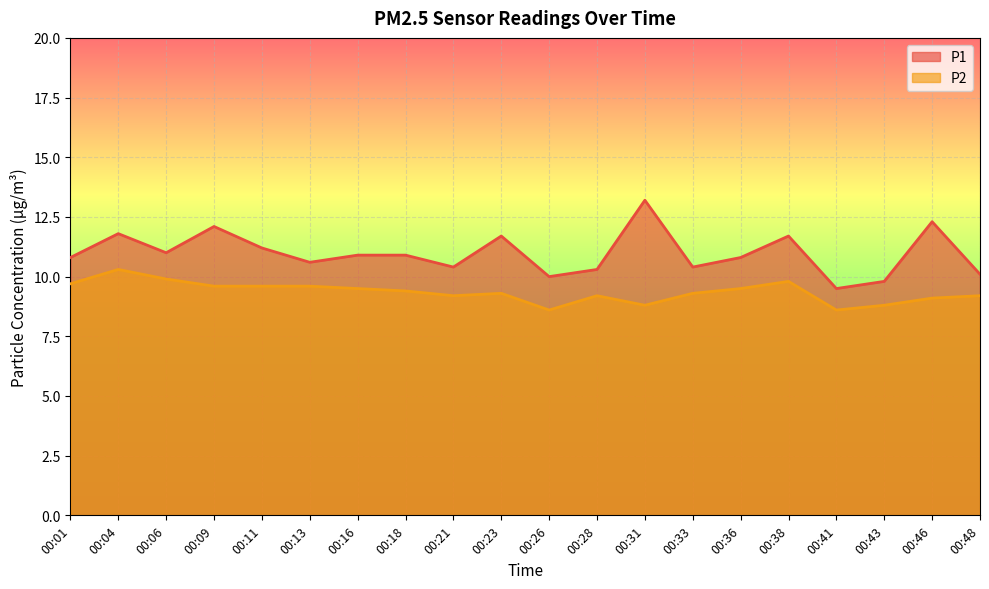

How many values in the P2_line series are below 9?

4